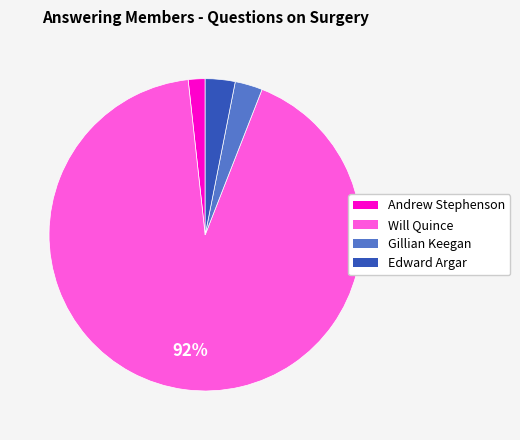

To the nearest percent, what is the average slice percentage?

25%